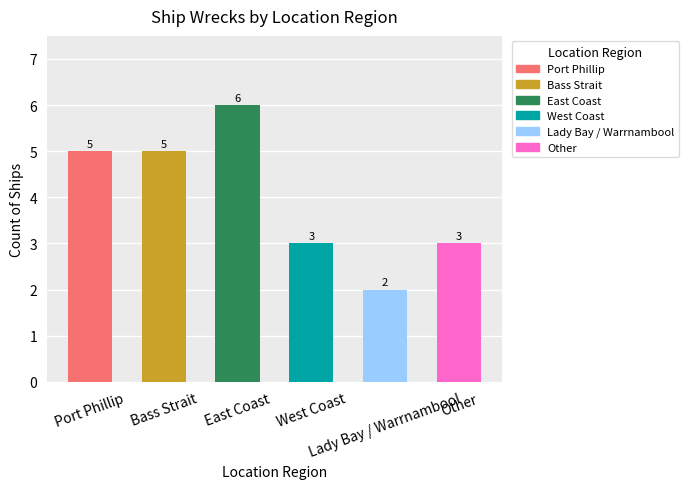

What value does the data have at Port Phillip?

5